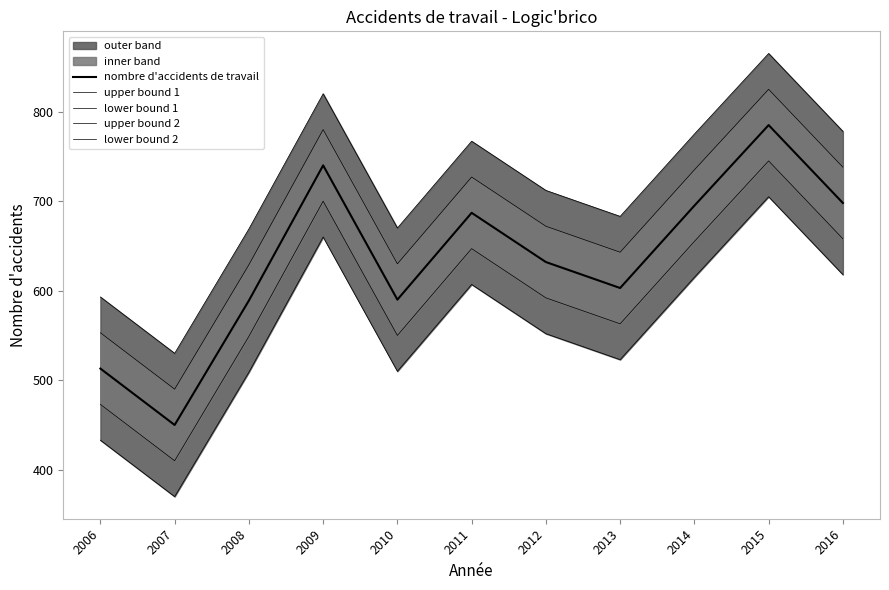

True or false: lower bound 2 and nombre d'accidents de travail cross at least once.

False